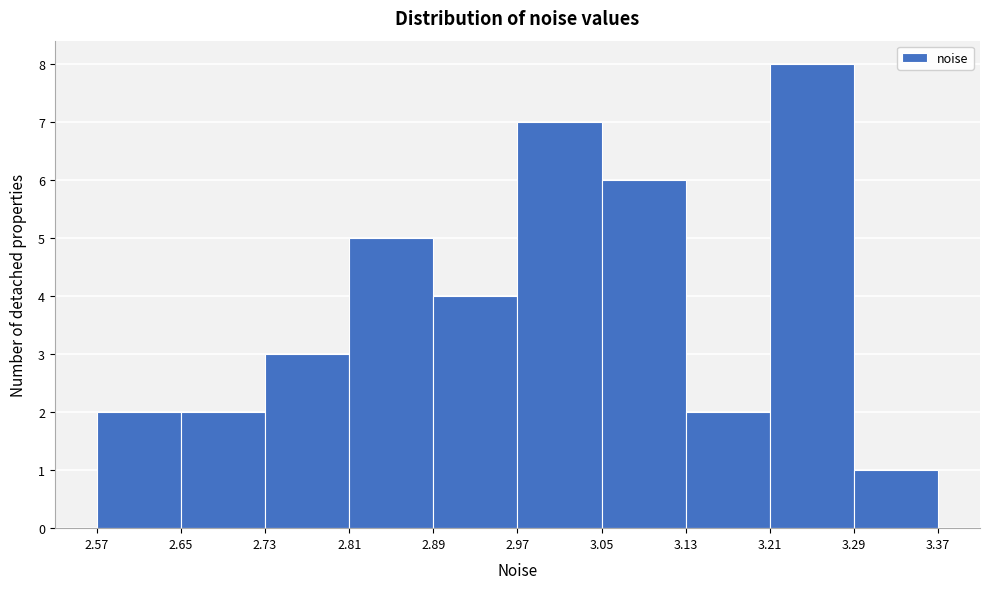

Reading left to right, list every bar in this chart as the range it spans on the x-axis followed by its height. The values are not printed on the chart, so give them approximately, as read against the axis.

2.57 to 2.65: 2
2.65 to 2.73: 2
2.73 to 2.81: 3
2.81 to 2.89: 5
2.89 to 2.97: 4
2.97 to 3.05: 7
3.05 to 3.13: 6
3.13 to 3.21: 2
3.21 to 3.29: 8
3.29 to 3.37: 1